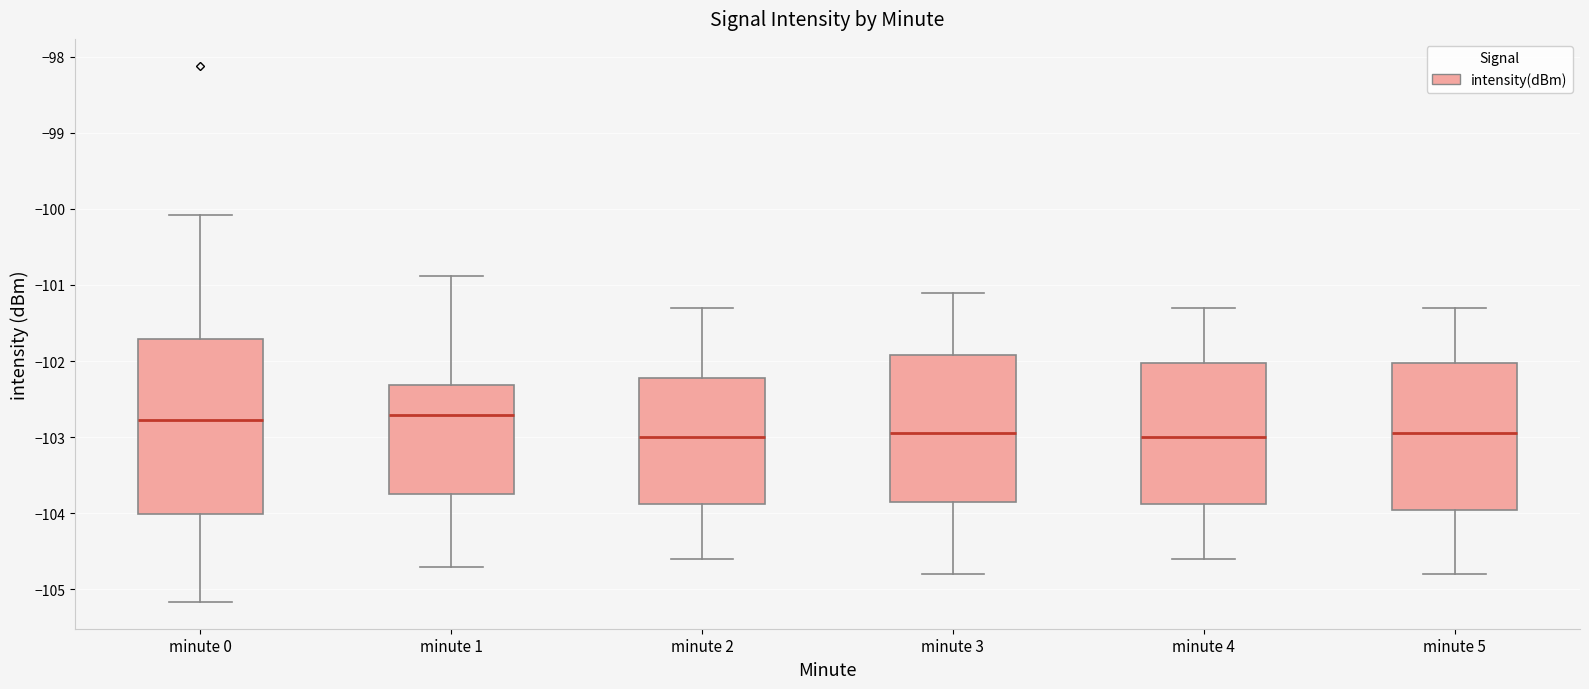

Reading left to right, transcribe this box plot: for each box, give where its median line is, the range the box spans, and where its two whiskers end, as read against the y-axis. The values are not printed on the chart, so give them approximately, as read against the axis.

minute 0: median -102.8, box -104.0 to -101.7, whiskers -105.2 to -100.1
minute 1: median -102.7, box -103.7 to -102.3, whiskers -104.7 to -100.9
minute 2: median -103.0, box -103.9 to -102.2, whiskers -104.6 to -101.3
minute 3: median -102.9, box -103.8 to -101.9, whiskers -104.8 to -101.1
minute 4: median -103.0, box -103.9 to -102.0, whiskers -104.6 to -101.3
minute 5: median -102.9, box -103.9 to -102.0, whiskers -104.8 to -101.3